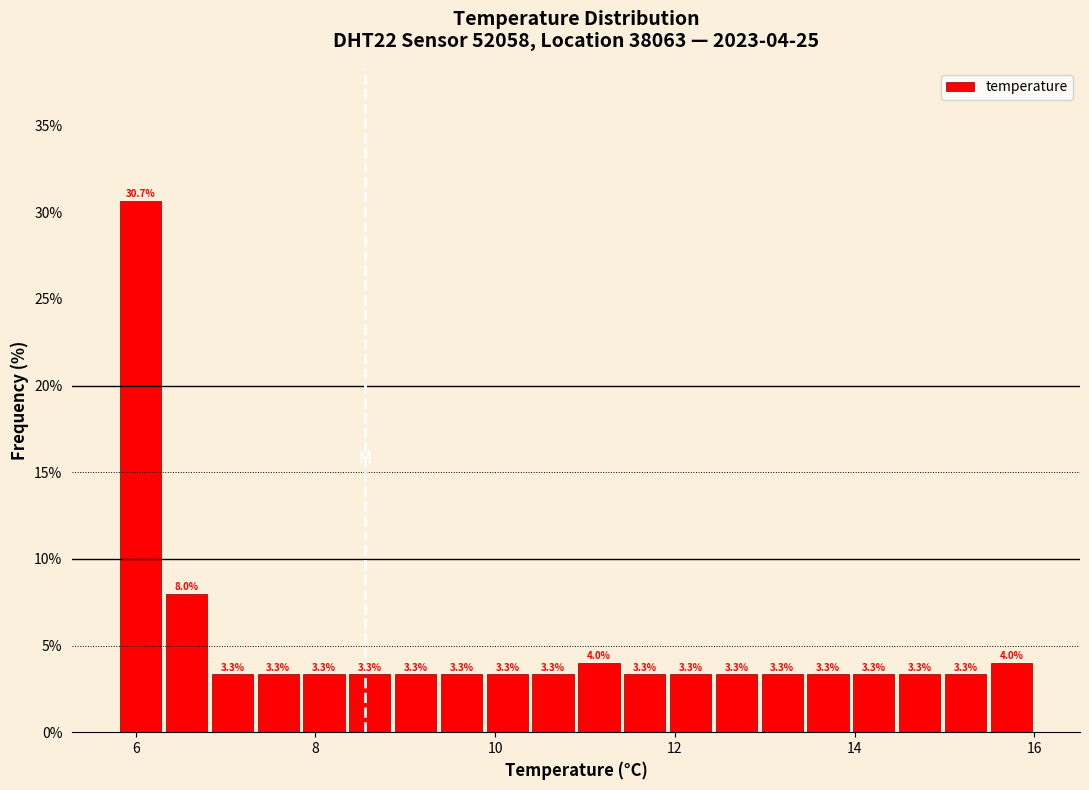

Read against the x-axis, roughly where is the centre of the tallest bar?

6.0